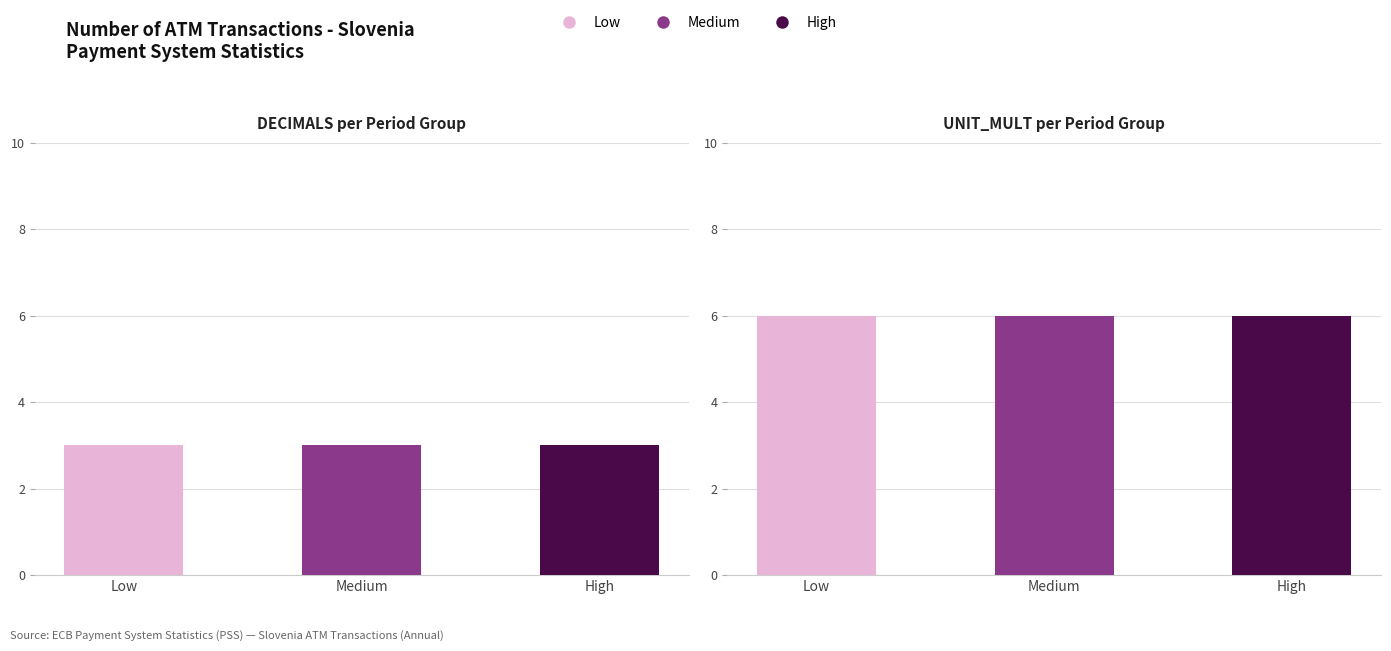

Which series has the widest spread of values?

DECIMALS